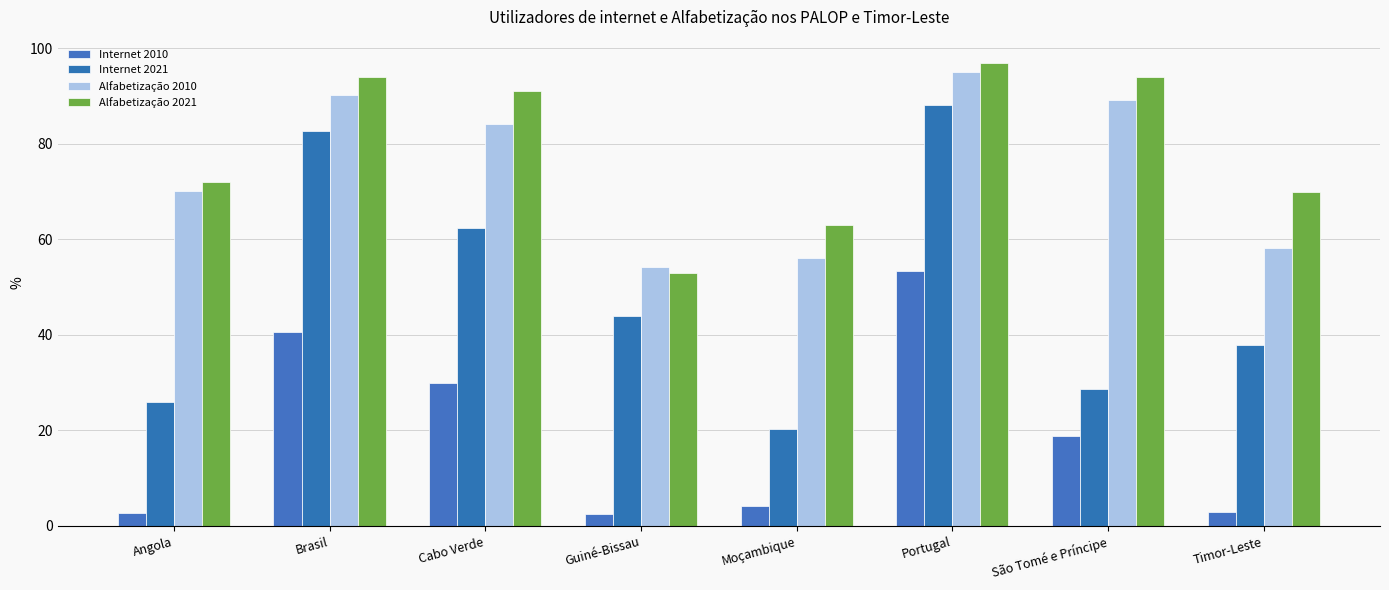

What are all the series names shown in the legend?

Internet 2010, Internet 2021, Alfabetização 2010, Alfabetização 2021